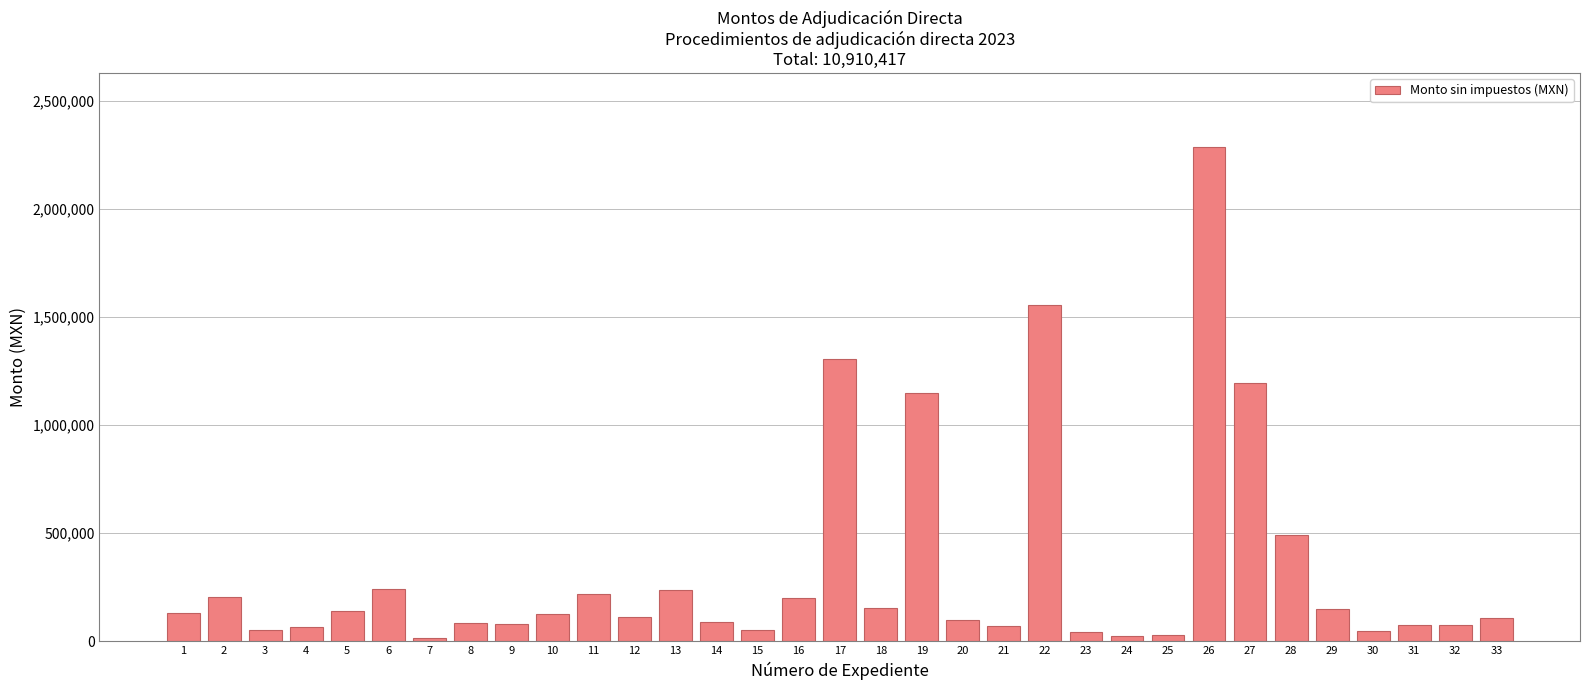

What is the maximum value shown in the chart?

2286900